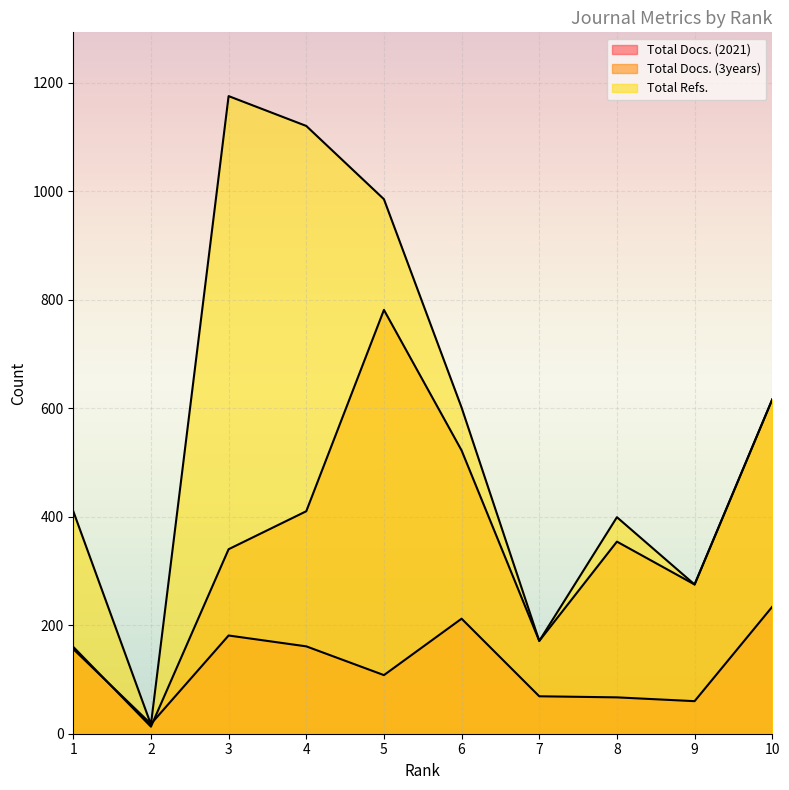

What is the difference between the maximum and minimum values in the Total Docs. (2021) series?

216